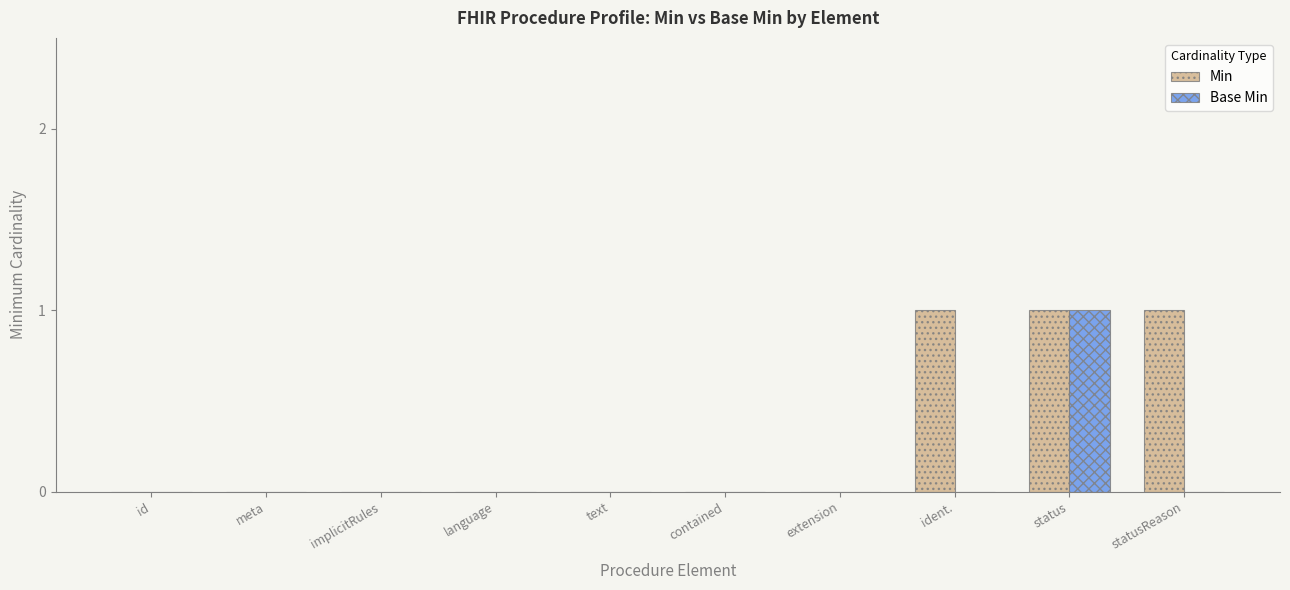

At which label does Base Min reach its peak?

status